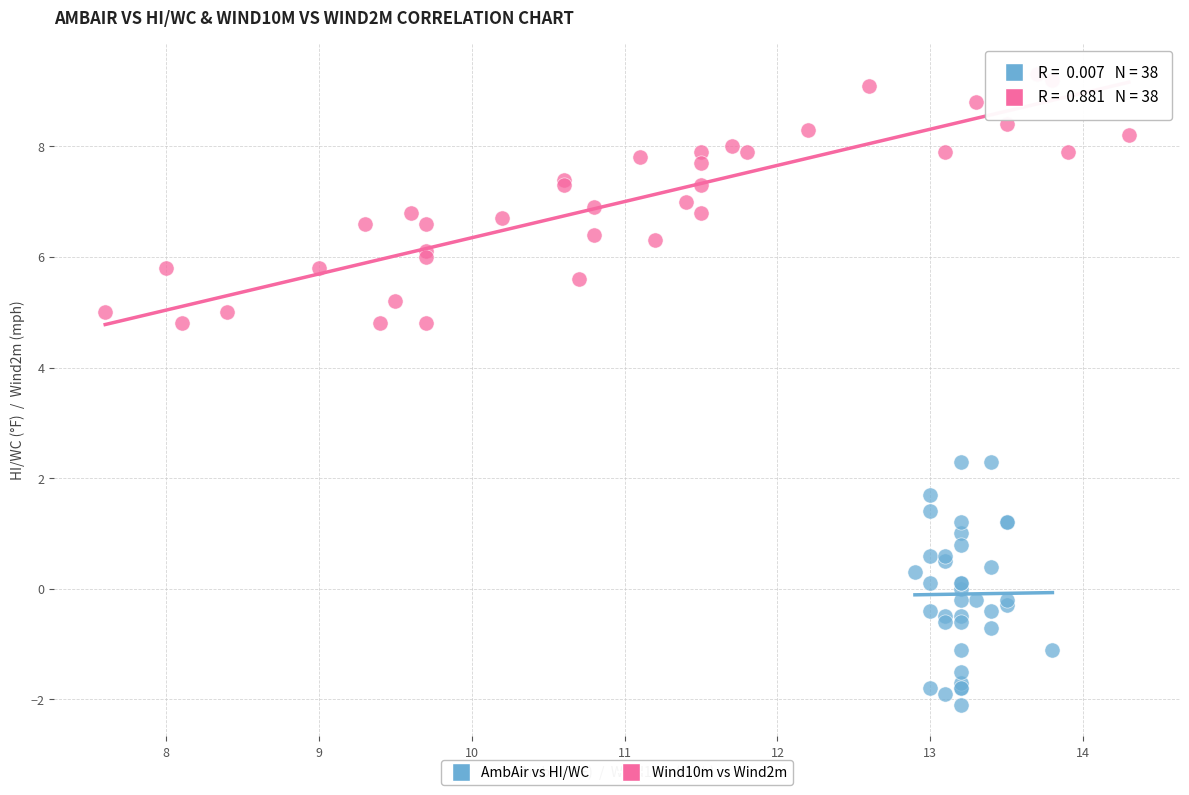

Which series contains the highest Y value?

Wind10m vs Wind2m